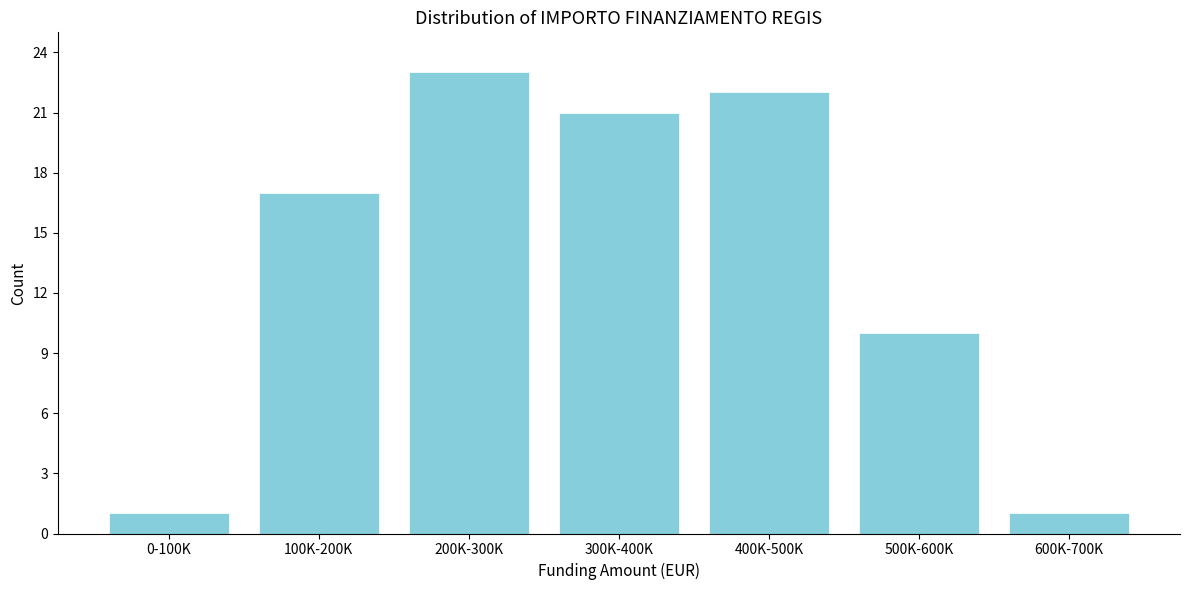

Reading right to left, extract all data points from this chart.

600K-700K=1	500K-600K=10	400K-500K=22	300K-400K=21	200K-300K=23	100K-200K=17	0-100K=1